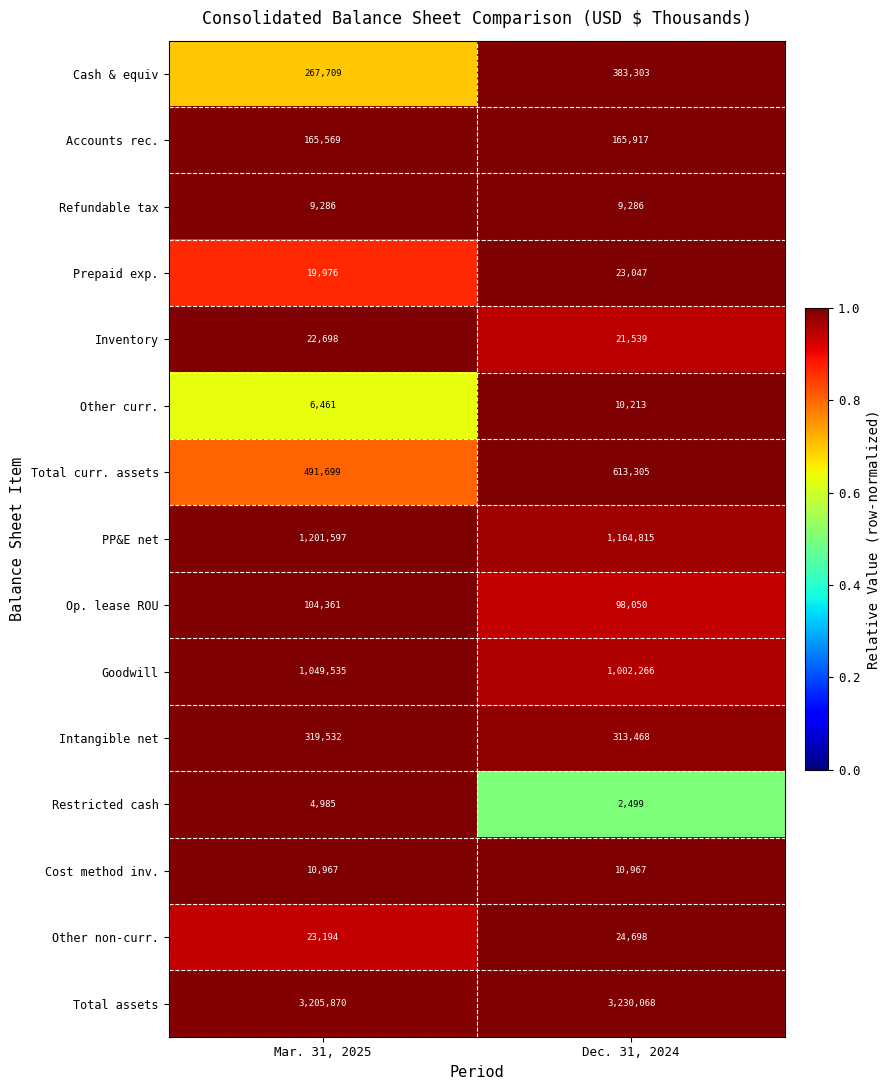

Reading left to right, list all the values displayed in this chart.

Cash & equiv: Mar. 31, 2025=267709	Dec. 31, 2024=383303
Accounts rec.: Mar. 31, 2025=165569	Dec. 31, 2024=165917
Refundable tax: Mar. 31, 2025=9286	Dec. 31, 2024=9286
Prepaid exp.: Mar. 31, 2025=19976	Dec. 31, 2024=23047
Inventory: Mar. 31, 2025=22698	Dec. 31, 2024=21539
Other curr.: Mar. 31, 2025=6461	Dec. 31, 2024=10213
Total curr. assets: Mar. 31, 2025=491699	Dec. 31, 2024=613305
PP&E net: Mar. 31, 2025=1201597	Dec. 31, 2024=1164815
Op. lease ROU: Mar. 31, 2025=104361	Dec. 31, 2024=98050
Goodwill: Mar. 31, 2025=1049535	Dec. 31, 2024=1002266
Intangible net: Mar. 31, 2025=319532	Dec. 31, 2024=313468
Restricted cash: Mar. 31, 2025=4985	Dec. 31, 2024=2499
Cost method inv.: Mar. 31, 2025=10967	Dec. 31, 2024=10967
Other non-curr.: Mar. 31, 2025=23194	Dec. 31, 2024=24698
Total assets: Mar. 31, 2025=3205870	Dec. 31, 2024=3230068